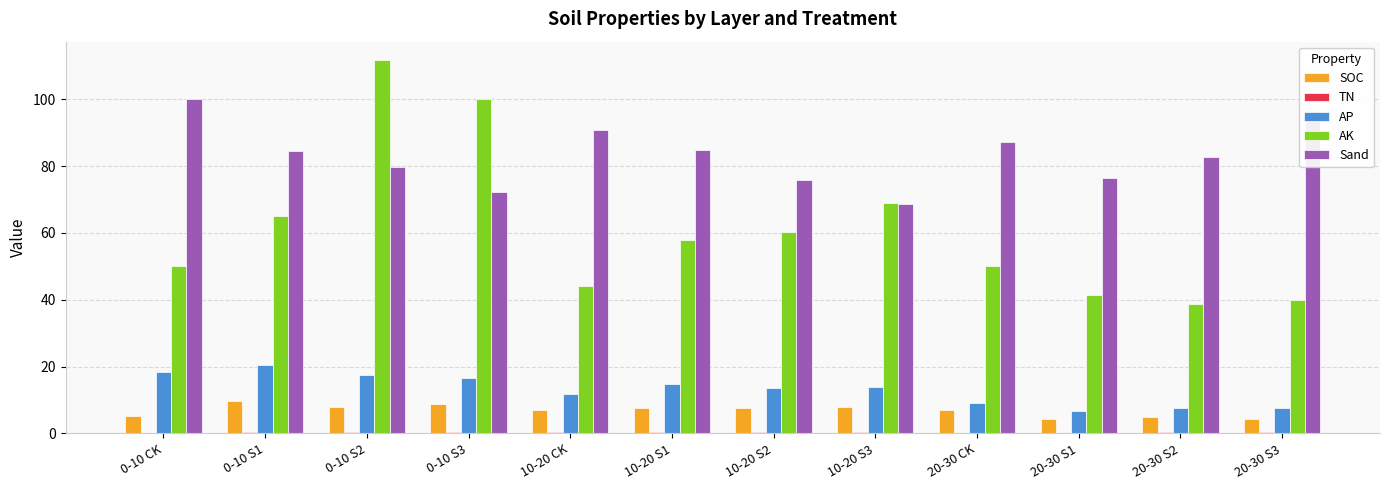

The value of Sand at 20-30 S2 is 82.7. True or false?

True